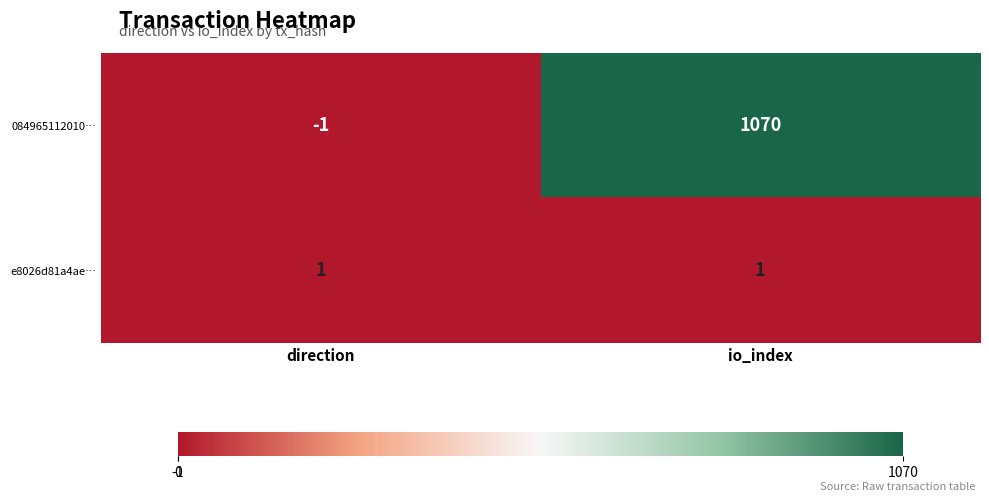

Which series has the widest spread of values?

084965112010…